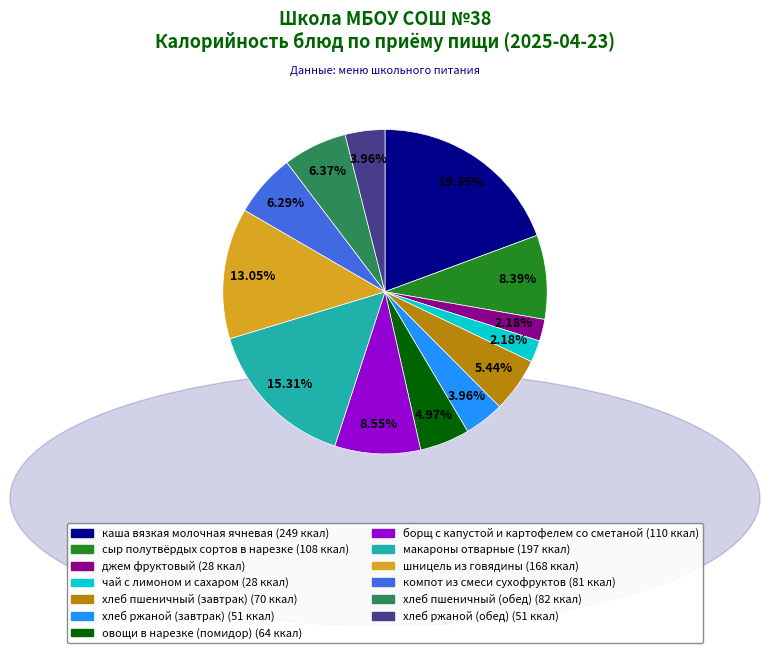

Which category has the biggest portion of the pie?

каша вязкая молочная ячневая